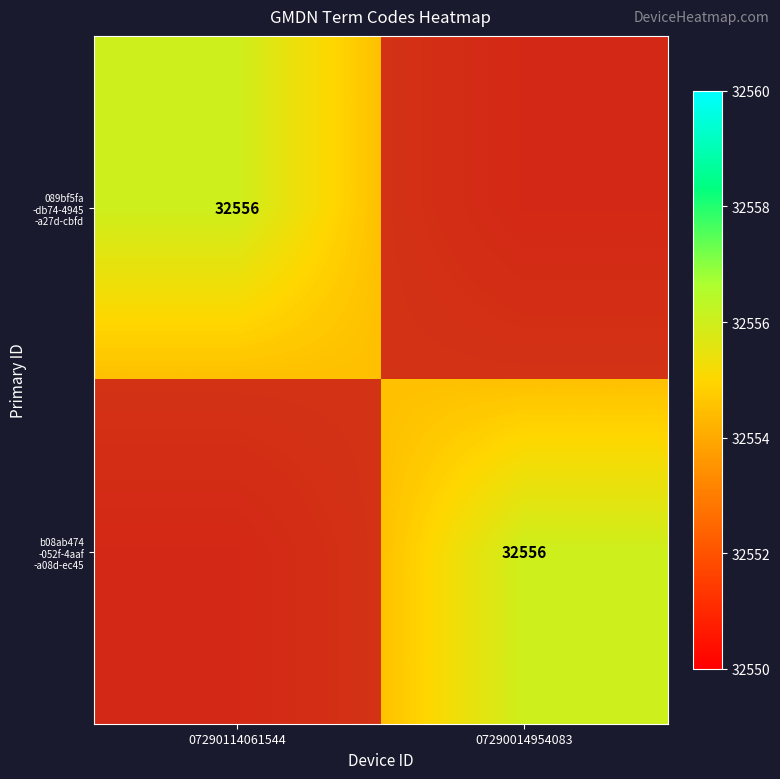

What is the difference between the b08ab474 -052f-4aaf -a08d-ec45 values at 07290114061544 and 07290014954083?

3